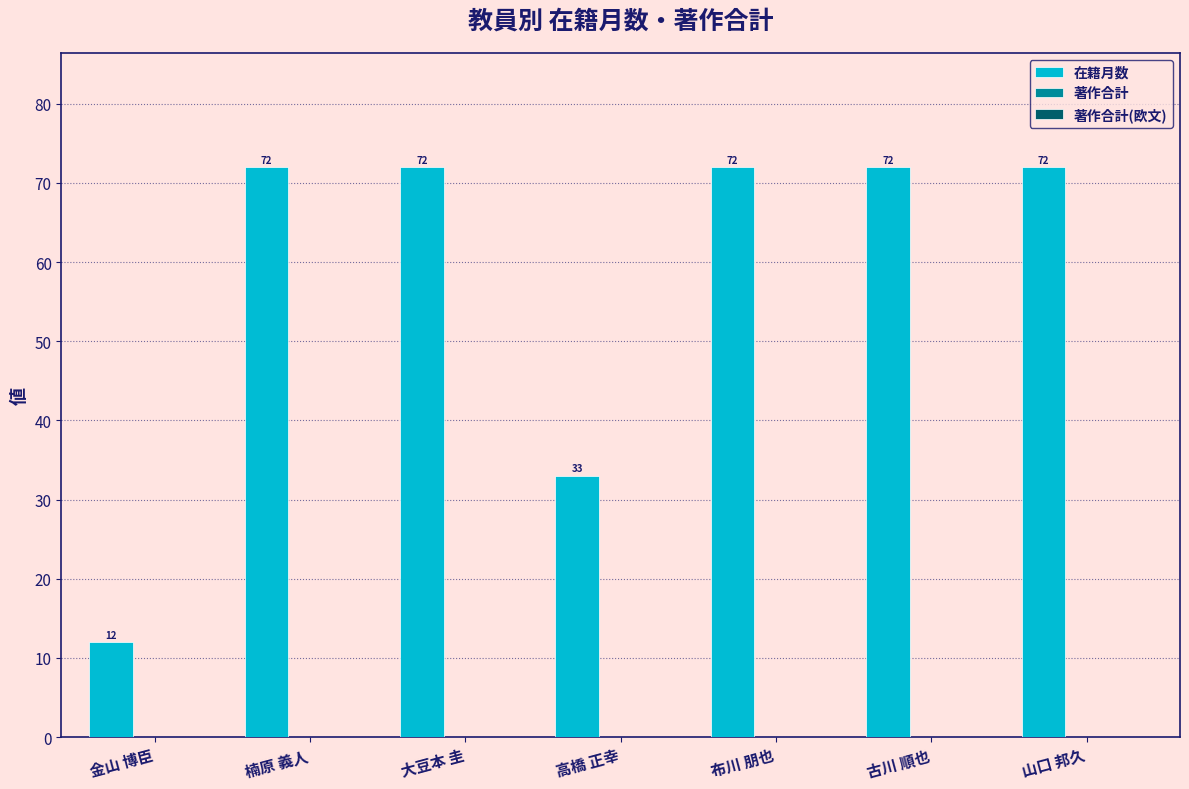

Reading left to right, what are all the values shown in this chart?

12	72	72	33	72	72	72